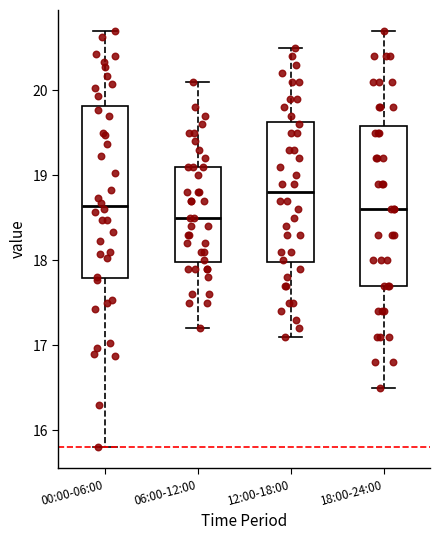

Reading left to right, read every box against the y-axis: the position of its median line, the range the box covers, and the ends of its whiskers. The values are not printed on the chart, so give them approximately, as read against the axis.

00:00-06:00: median 18.6, box 17.8 to 19.8, whiskers 15.8 to 20.7
06:00-12:00: median 18.5, box 18.0 to 19.1, whiskers 17.2 to 20.1
12:00-18:00: median 18.8, box 18.0 to 19.6, whiskers 17.1 to 20.5
18:00-24:00: median 18.6, box 17.7 to 19.6, whiskers 16.5 to 20.7